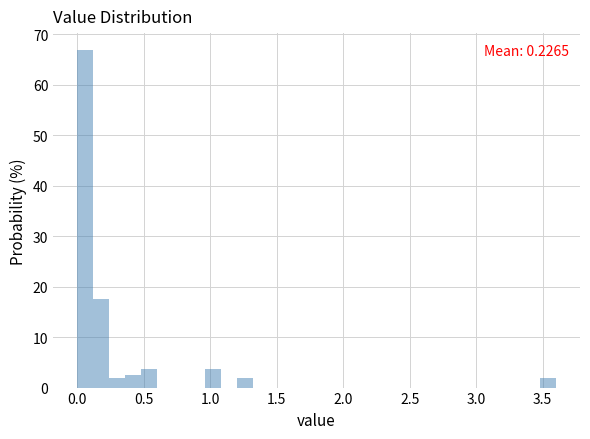

Read against the x-axis, roughly where is the centre of the tallest bar?

0.05